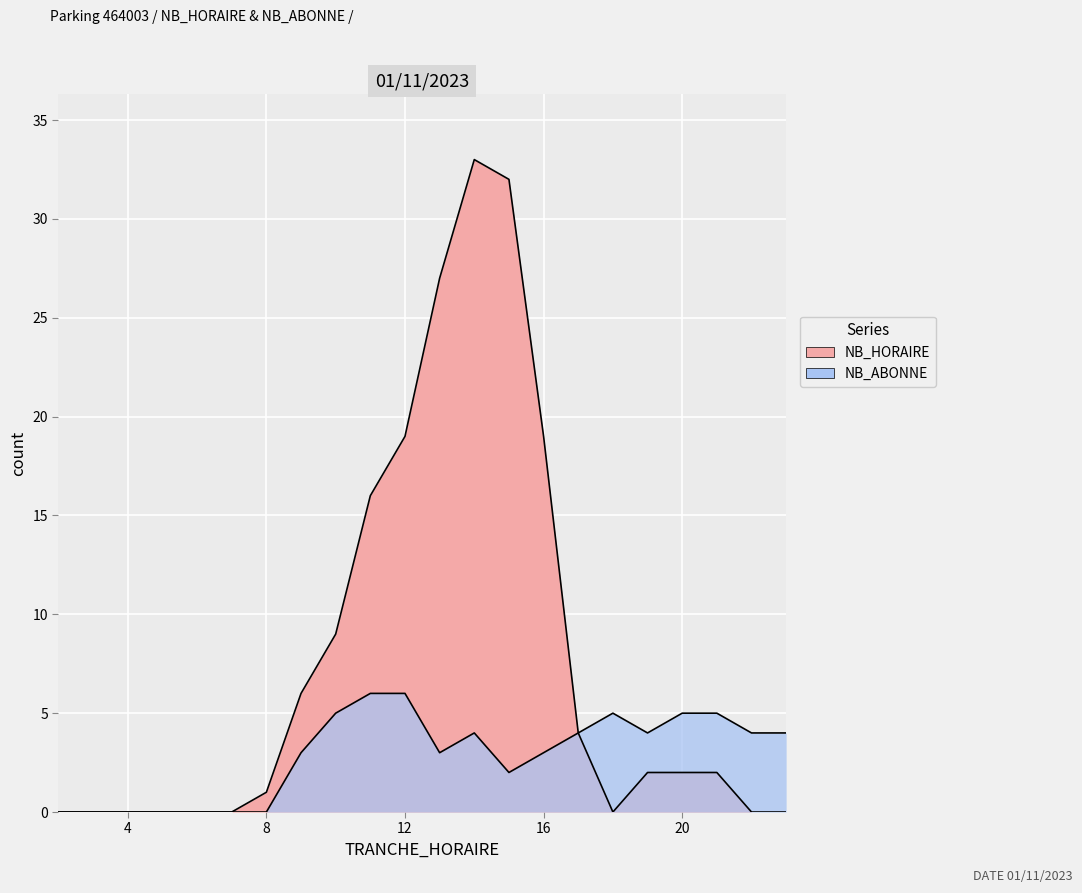

What is the difference between the maximum and second lowest values in the NB_ABONNE series?

6